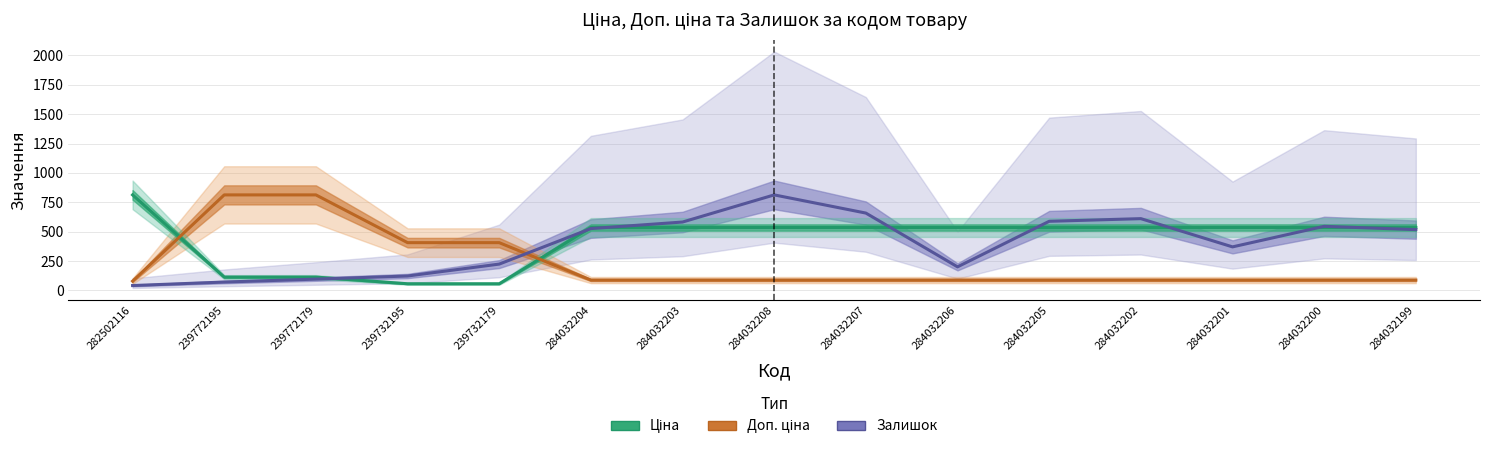

Reading left to right, list all the values displayed in this chart.

Ціна: 282502116=813.0	239772195=113.3	239772179=113.3	239732195=56.7	239732179=56.7	284032204=535.4	284032203=535.4	284032208=535.4	284032207=535.4	284032206=535.4	284032205=535.4	284032202=535.4	284032201=535.4	284032200=535.4	284032199=535.4
Доп. ціна: 282502116=79.0	239772195=813.0	239772179=813.0	239732195=406.5	239732179=406.5	284032204=88.0	284032203=88.0	284032208=88.0	284032207=88.0	284032206=88.0	284032205=88.0	284032202=88.0	284032201=88.0	284032200=88.0	284032199=88.0
Залишок: 282502116=41.4	239772195=71.3	239772179=96.1	239732195=122.6	239732179=224.1	284032204=526.3	284032203=582.0	284032208=813.0	284032207=658.2	284032206=200.5	284032205=588.3	284032202=610.8	284032201=370.6	284032200=545.6	284032199=517.4